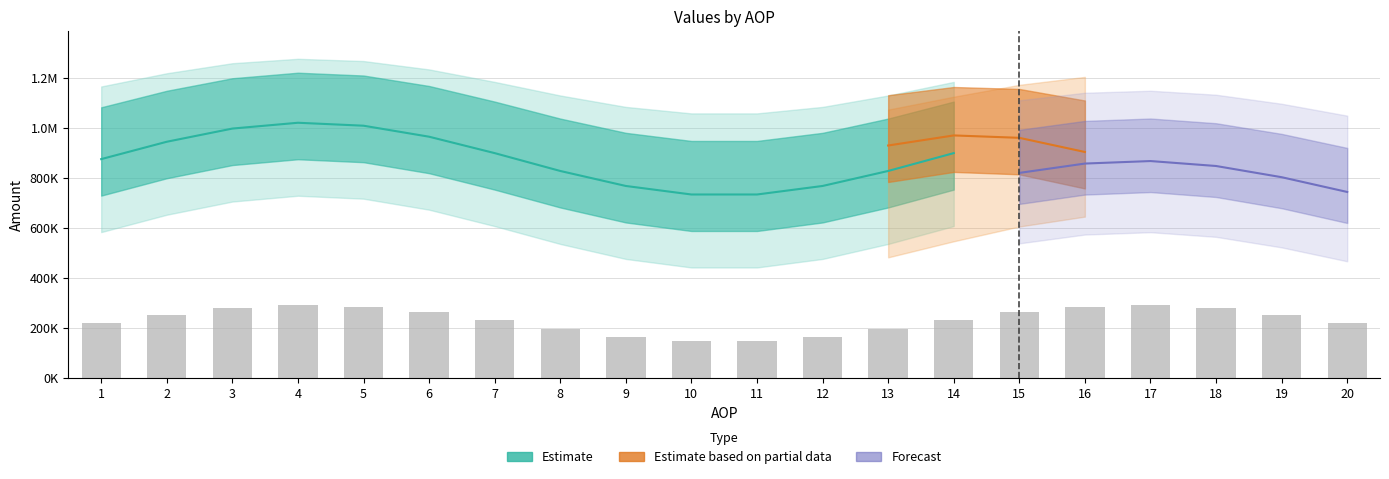

Which has a higher value, 19 or 3?

3